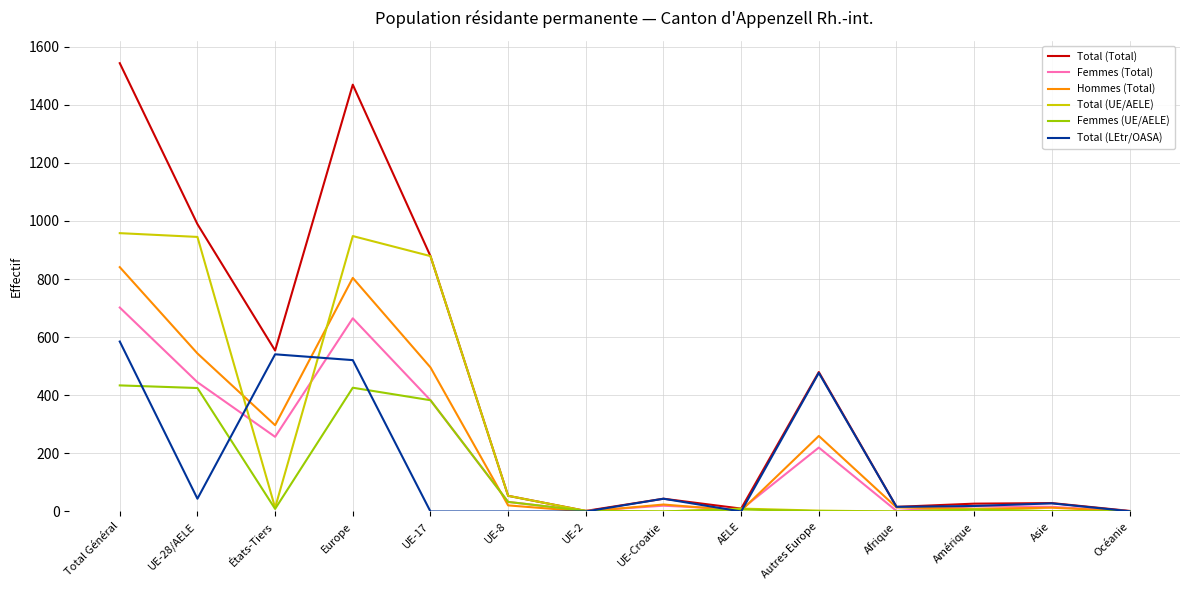

The value of Femmes (Total) at UE-8 is 33. True or false?

True